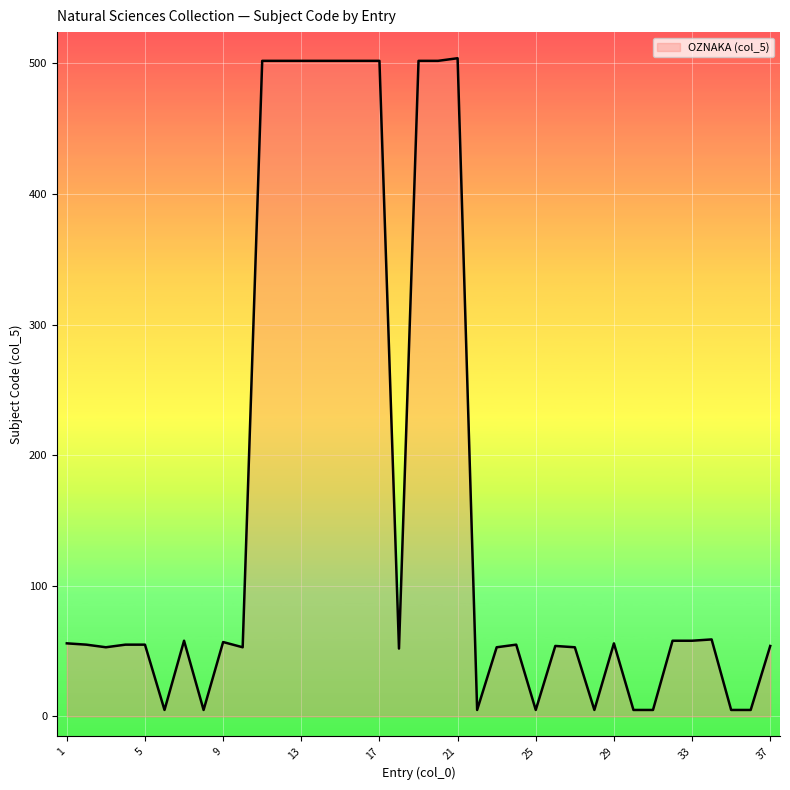

What is the maximum value shown in the chart?

504